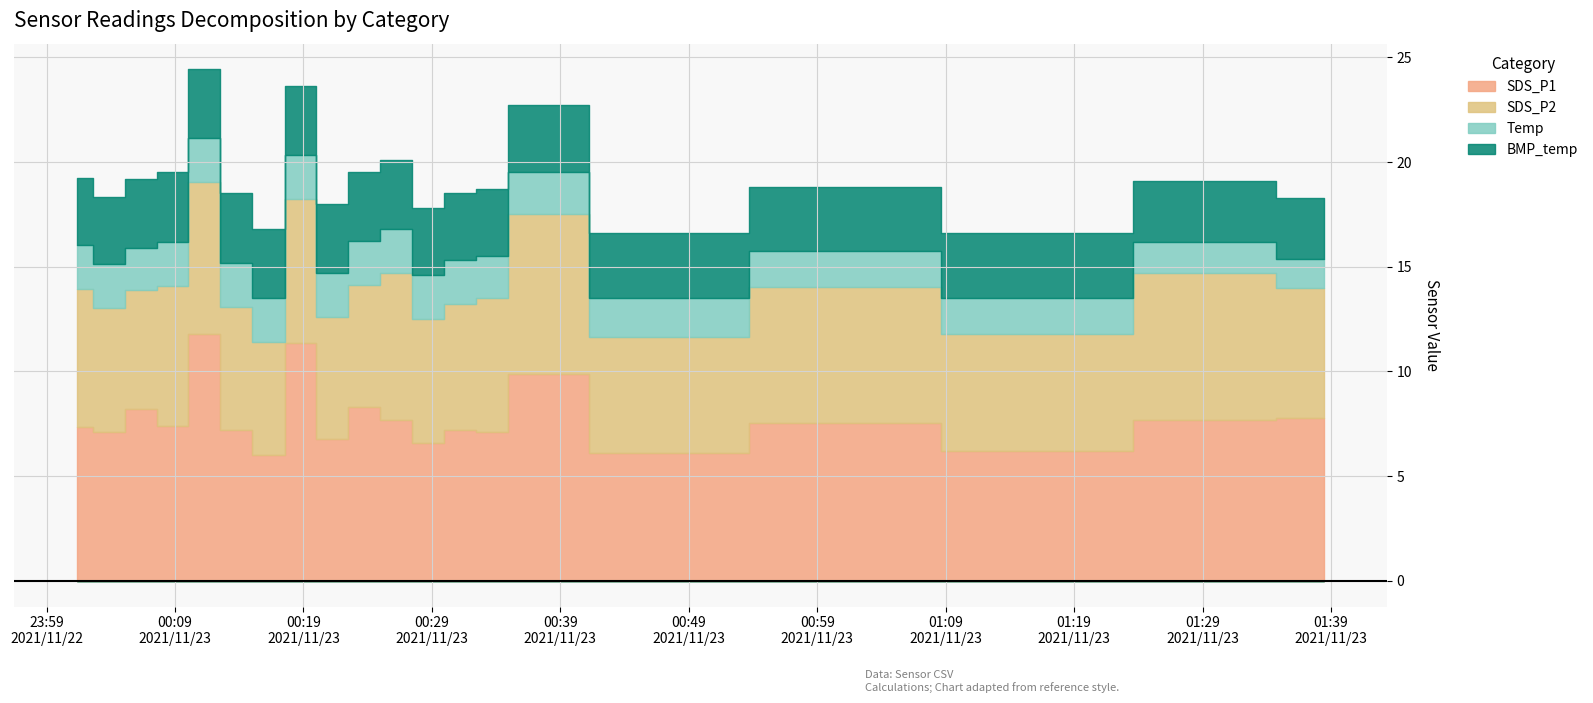

What is the maximum value for SDS_P1?

11.8